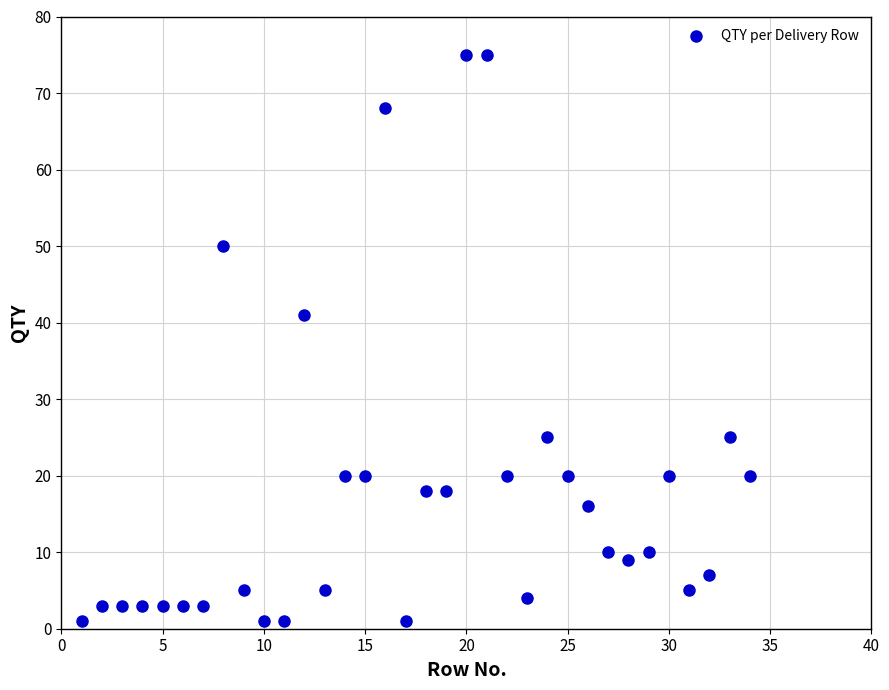

What Y value in the scatter plot is closest to 38?

41